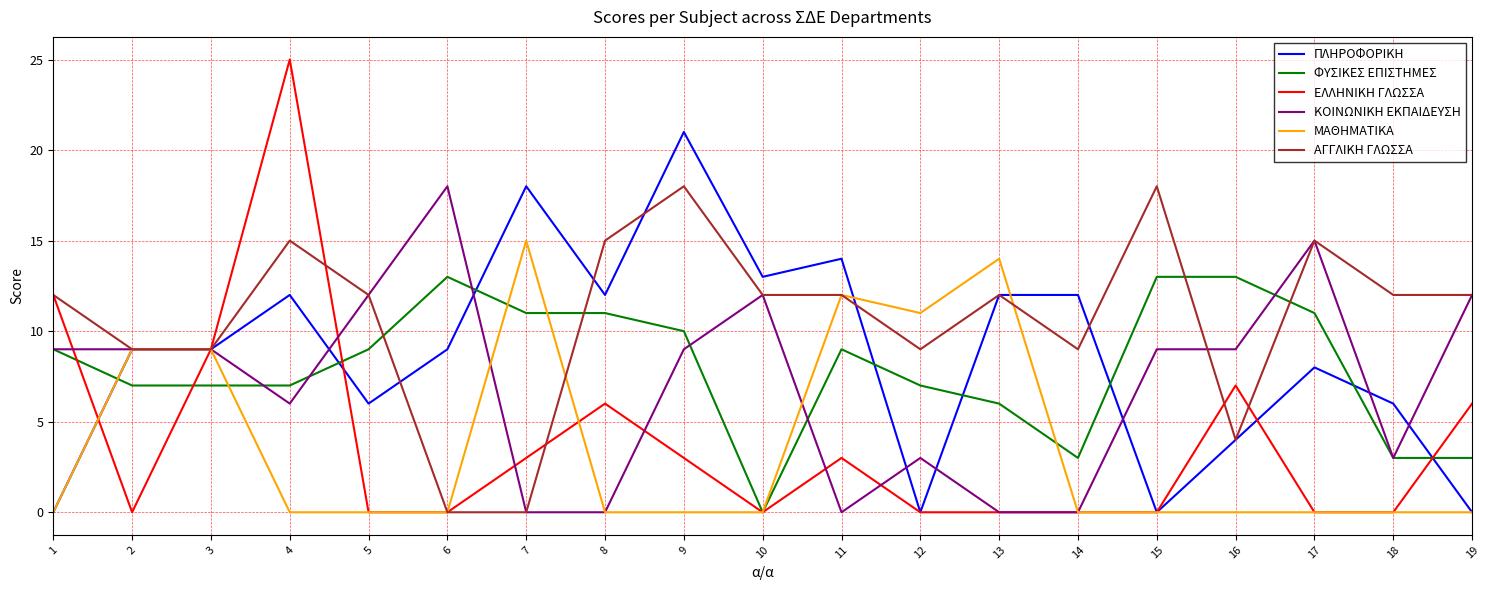

True or false: ΑΓΓΛΙΚΗ ΓΛΩΣΣΑ and ΦΥΣΙΚΕΣ ΕΠΙΣΤΗΜΕΣ cross at least once.

True